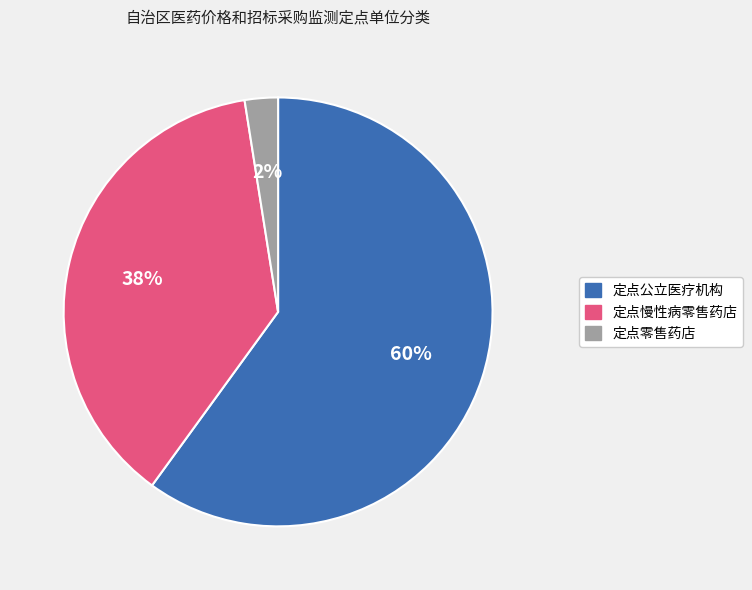

Which category has the smallest portion of the pie?

定点零售药店